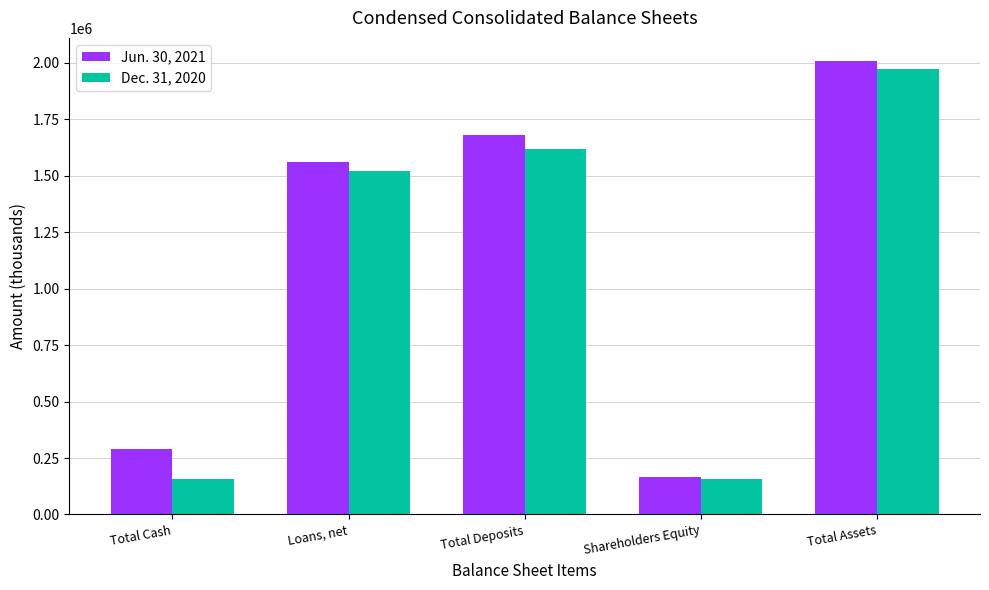

What is the total value across all series at Total Deposits?

3298963